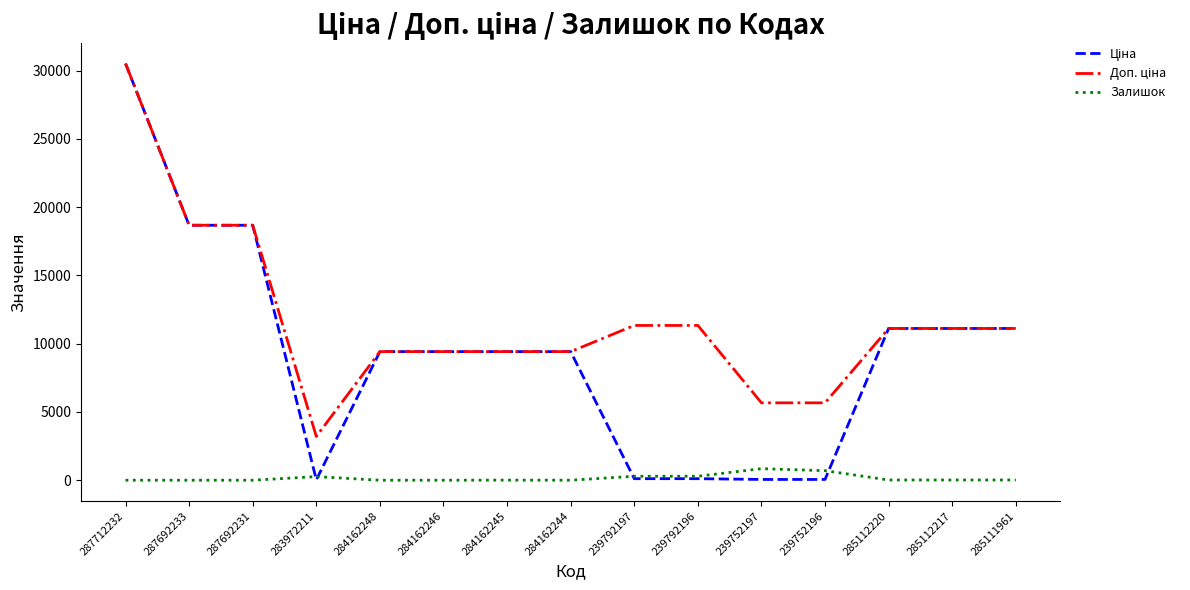

At which category does the chart reach its peak across all series?

287712232